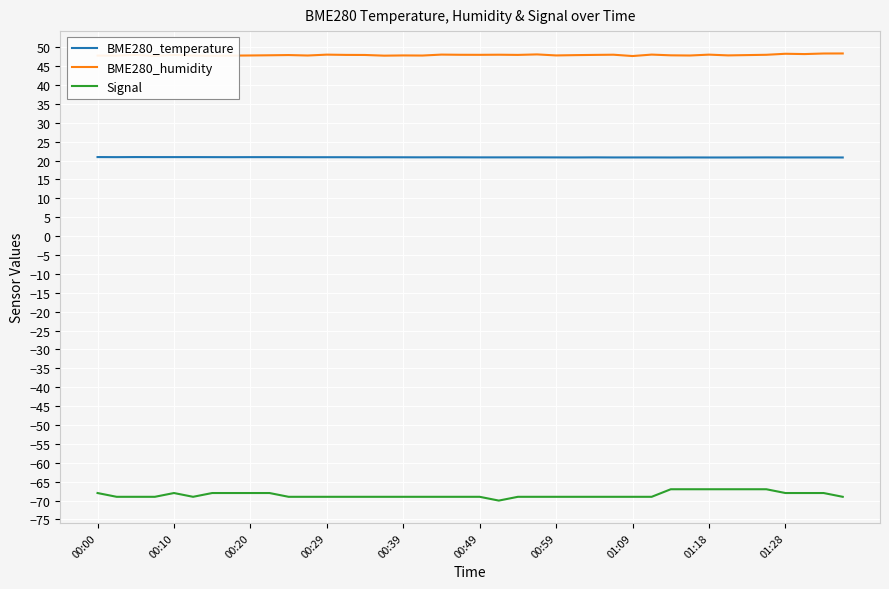

Which series has the largest range (max minus min)?

Signal